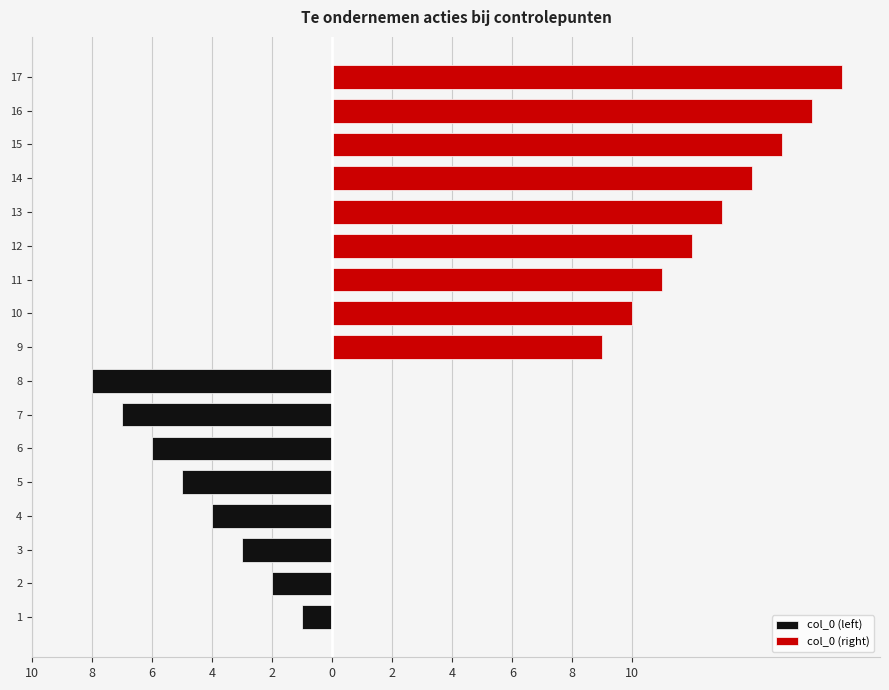

What is the ratio of the value at 2 to the value at 12?

0.2